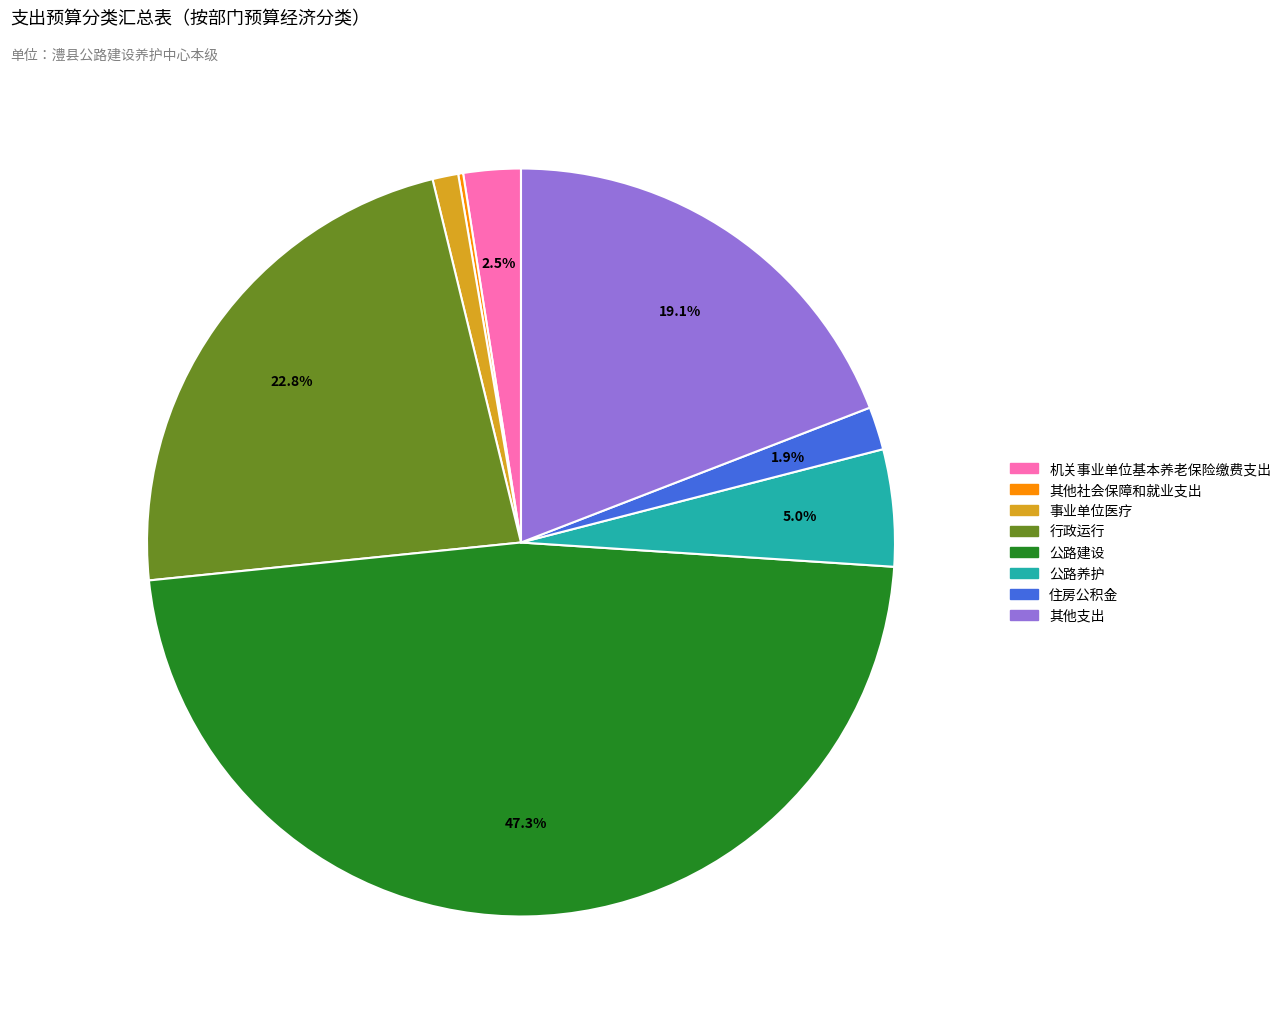

What percentage is the 住房公积金 slice, to the nearest percent?

2%